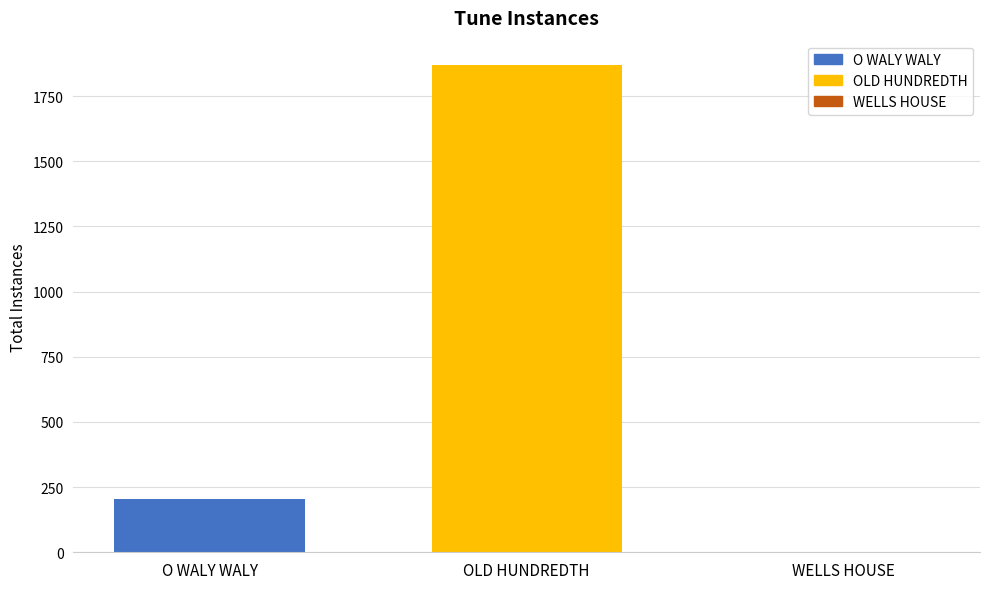

Between OLD HUNDREDTH and WELLS HOUSE, which is larger?

OLD HUNDREDTH